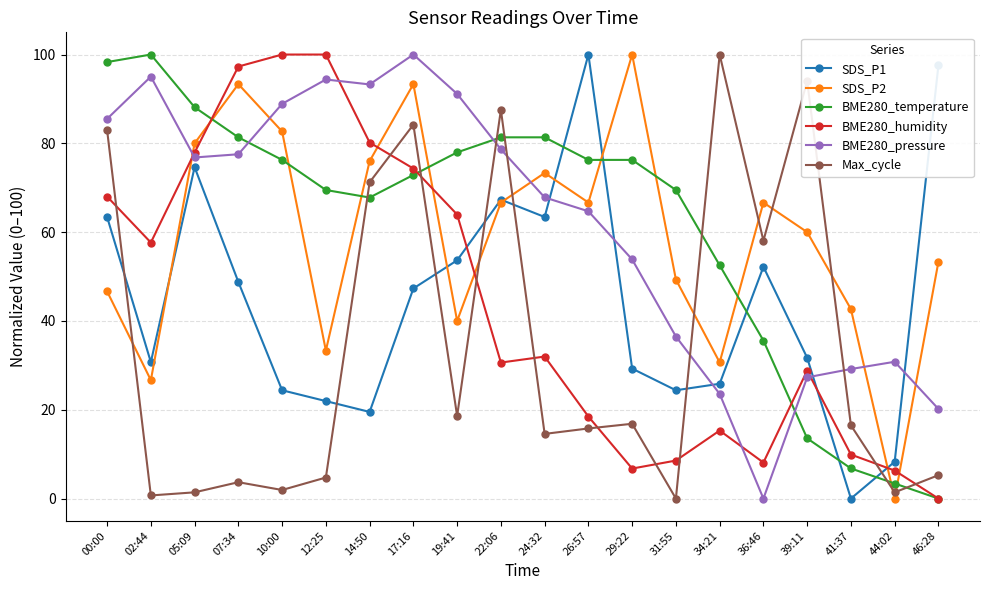

How many lines are shown in the chart?

6